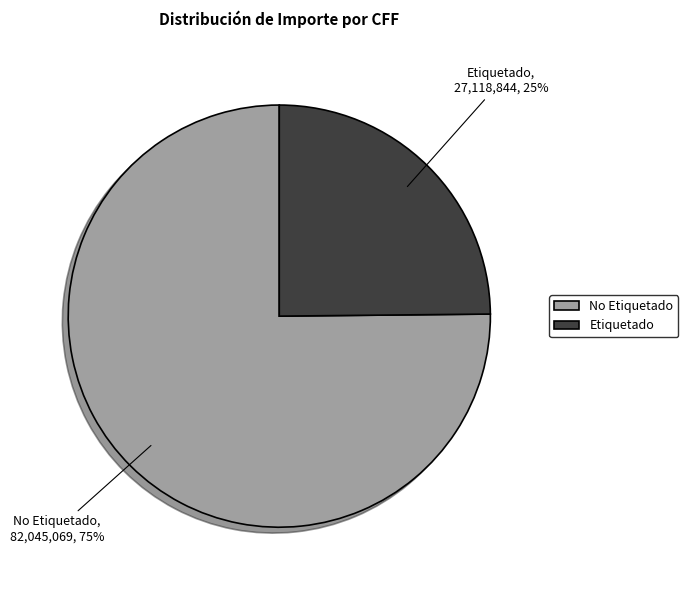

The Etiquetado slice represents 11% of the pie. True or false?

False